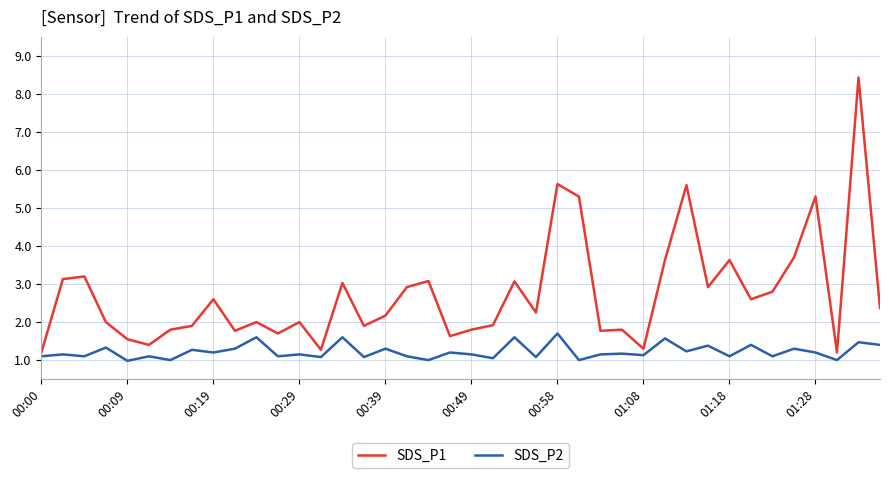

List the series in order of their overall mean, lowest first.

SDS_P2, SDS_P1